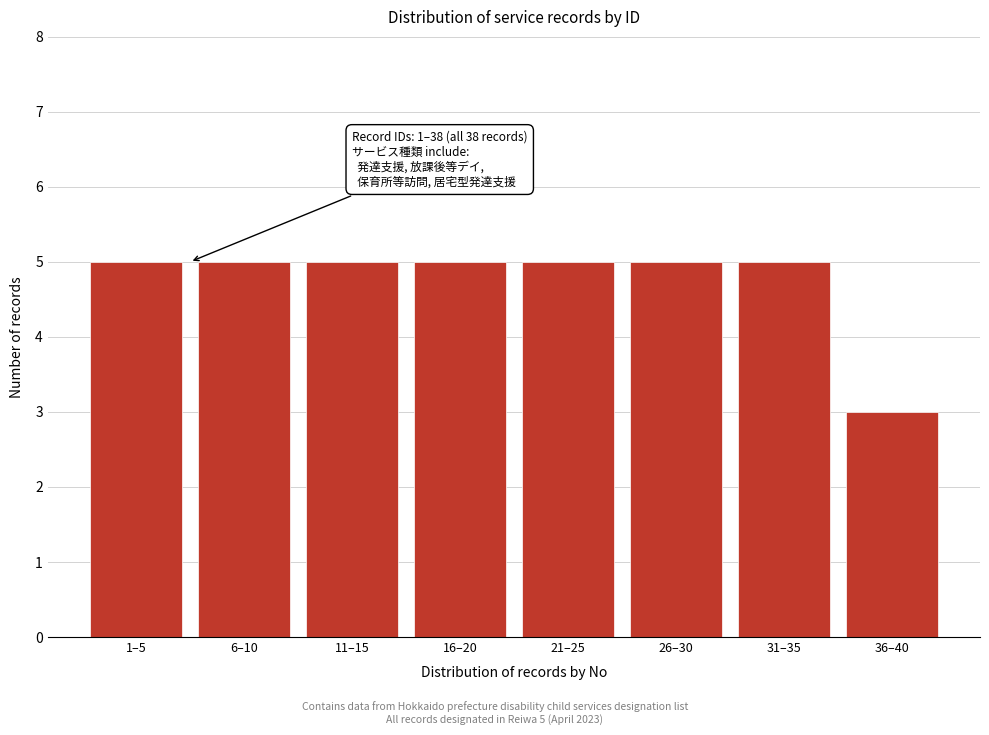

Reading left to right, transcribe all the data shown in this chart.

1–5=5	6–10=5	11–15=5	16–20=5	21–25=5	26–30=5	31–35=5	36–40=3